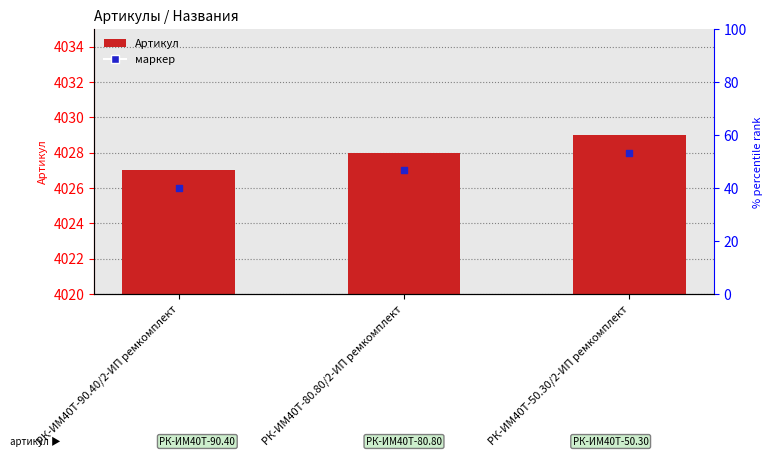

Which series reaches the minimum Y coordinate?

маркер